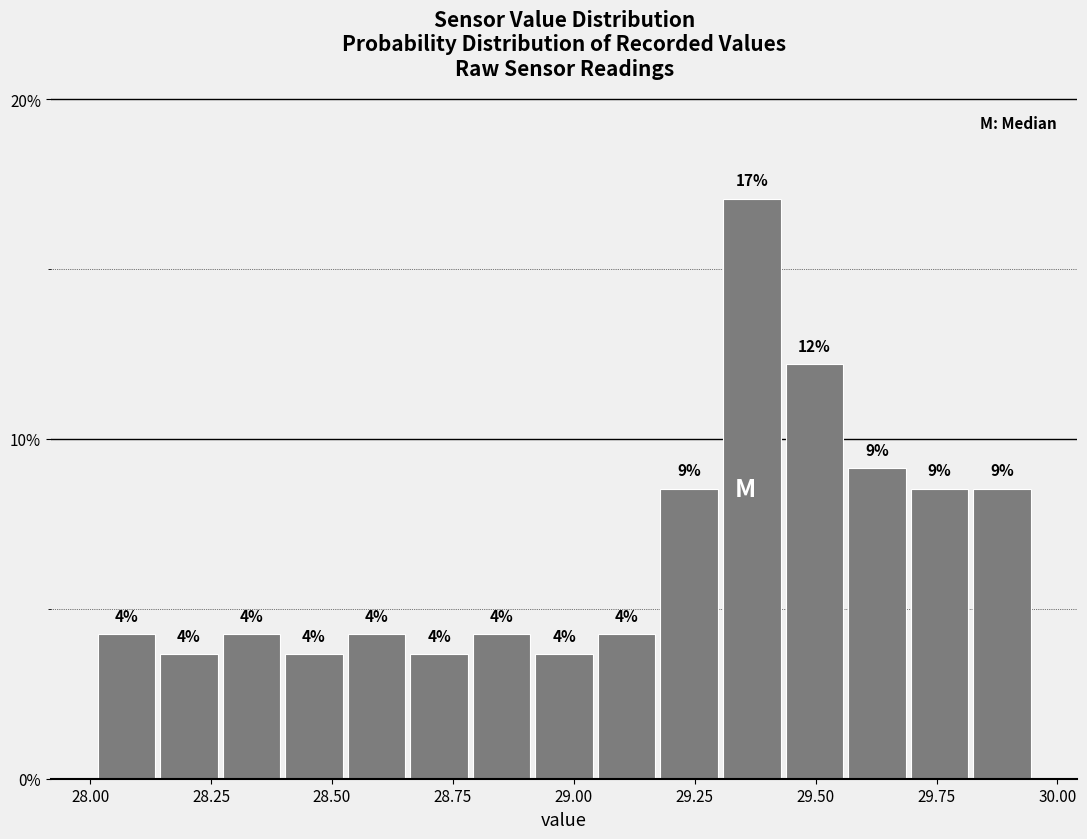

Read against the x-axis, roughly where is the centre of the tallest bar?

29.35